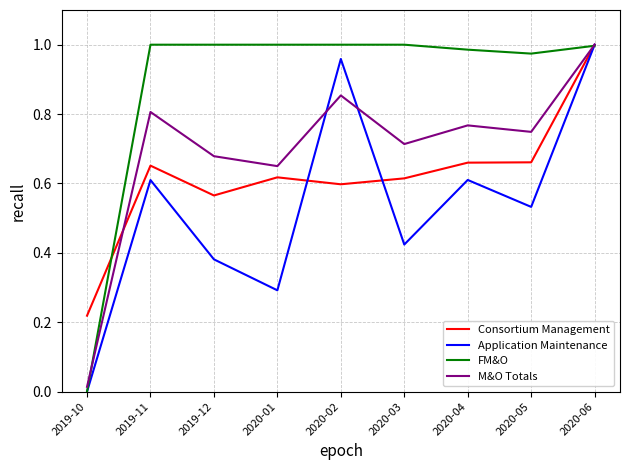

List the series in order of their overall mean, lowest first.

Application Maintenance, Consortium Management, M&O Totals, FM&O